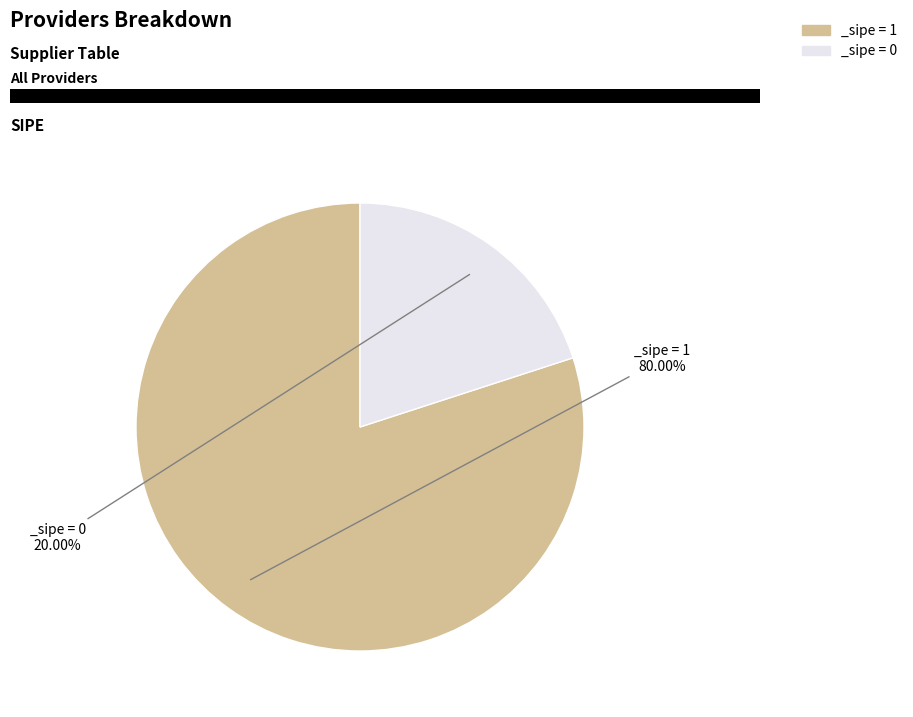

How many slices are in this pie chart?

2